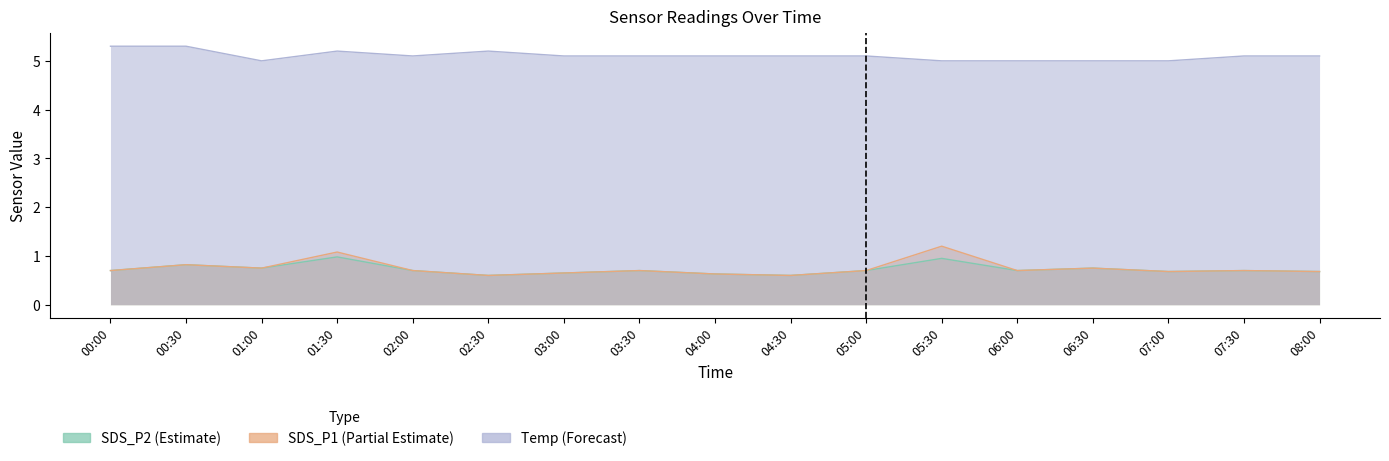

What is the total value across all series at 04:30?

6.3